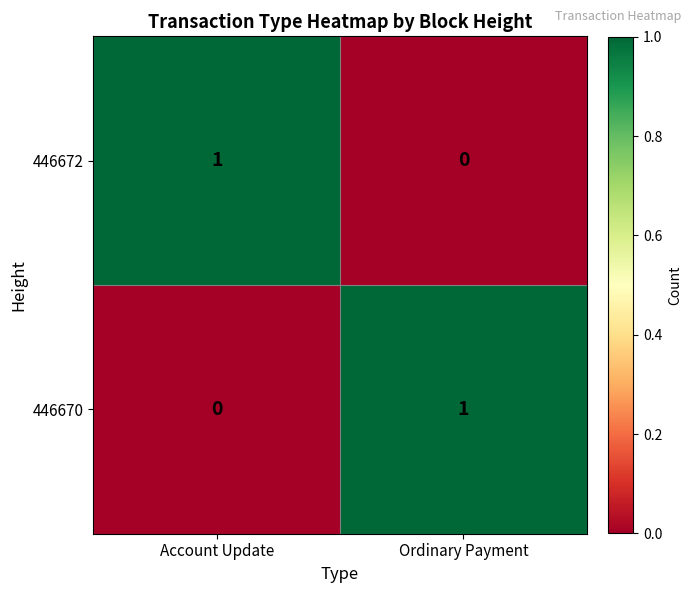

Rank the series at Ordinary Payment from highest to lowest value.

446670, 446672